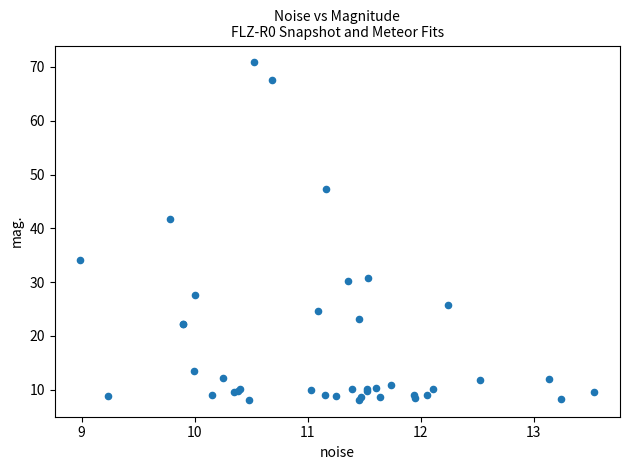

What Y value in the scatter plot is closest to 39?

41.8